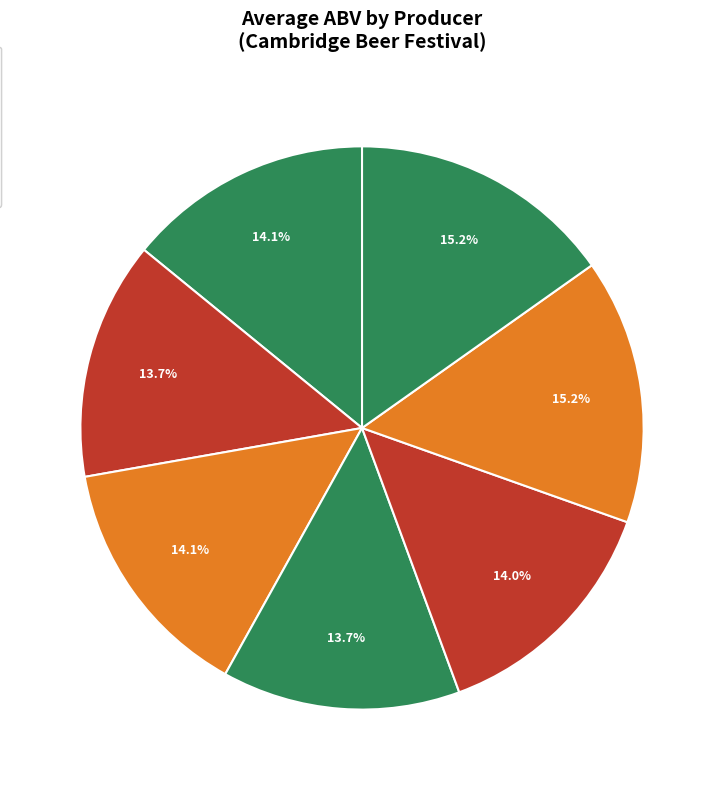

What percentage is the Chilford Hall slice, to the nearest percent?

14%